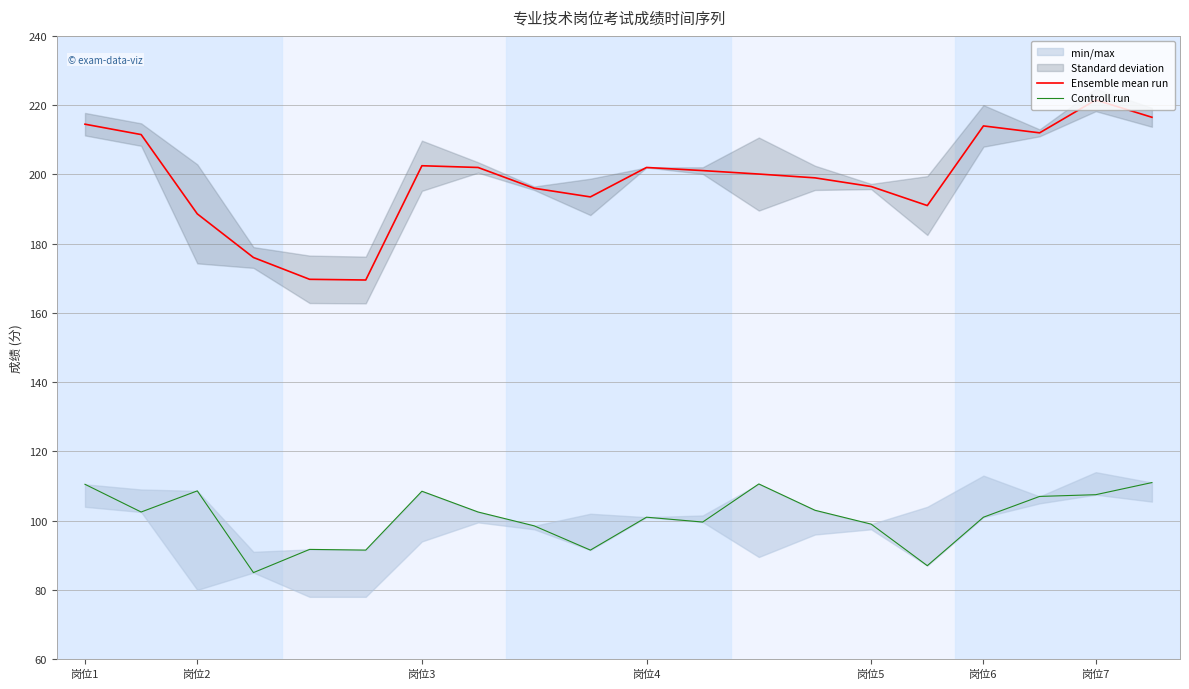

At how many categories does at least one series exceed 114?

20